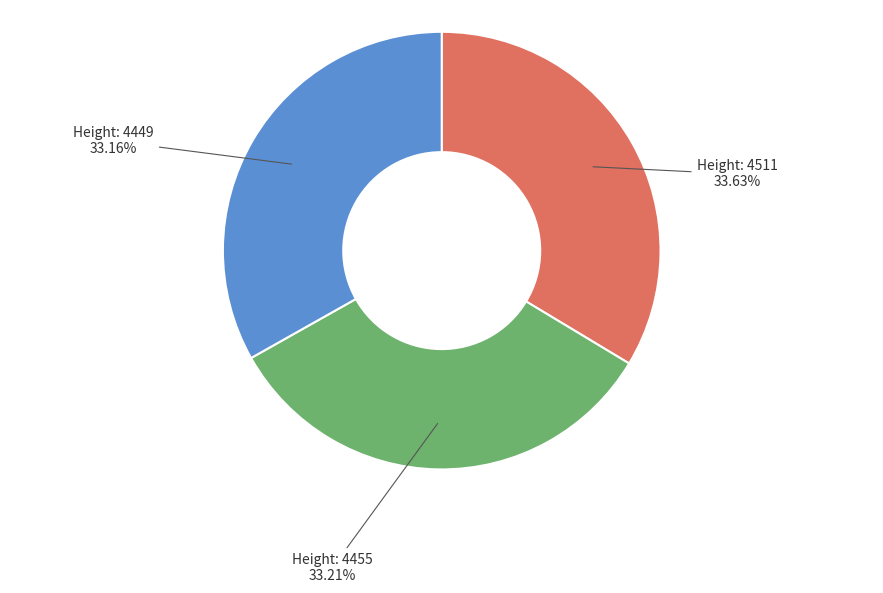

Does any single category account for the majority?

No